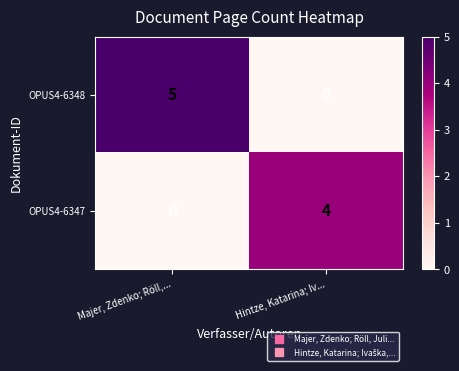

Reading left to right, list all the values displayed in this chart.

OPUS4-6348: Majer, Zdenko; Röll,...=5	Hintze, Katarina; Iv...=0
OPUS4-6347: Majer, Zdenko; Röll,...=0	Hintze, Katarina; Iv...=4